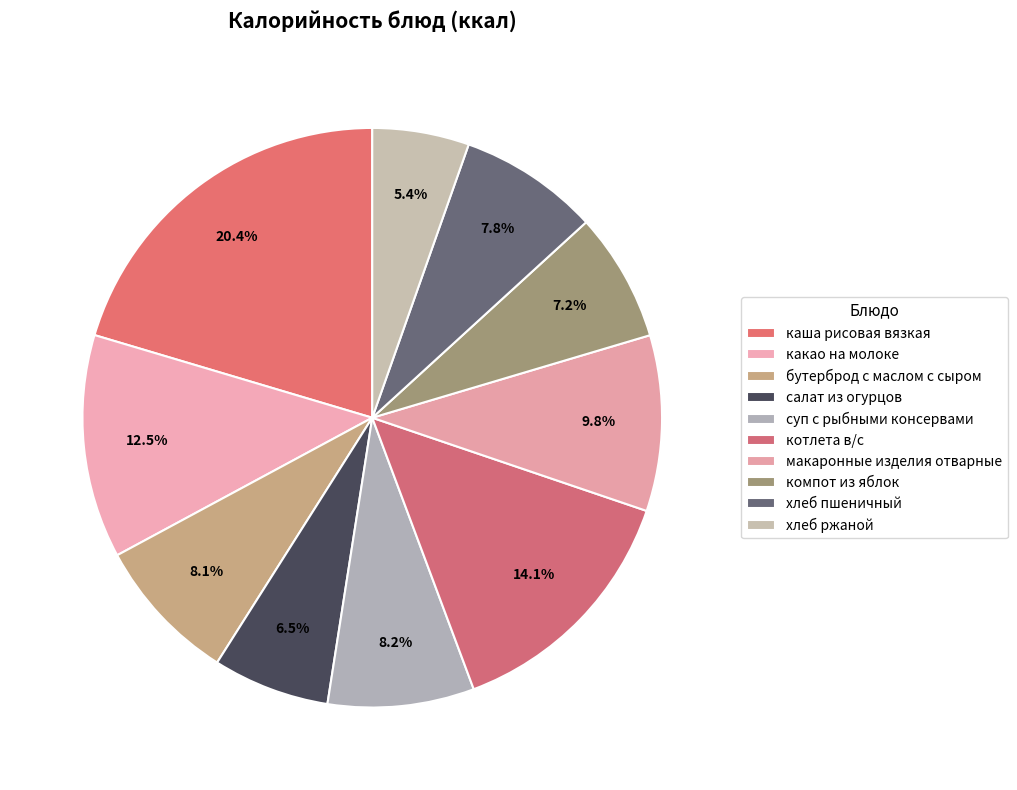

Count the number of slices in the pie.

10